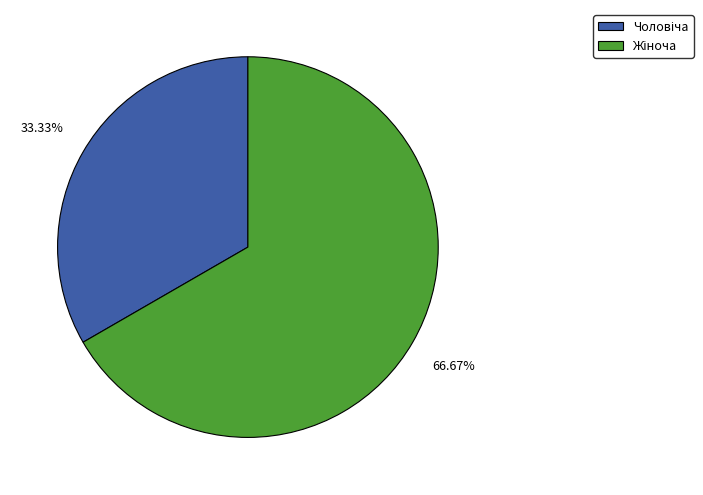

Is there any slice that represents more than half of the pie?

Yes